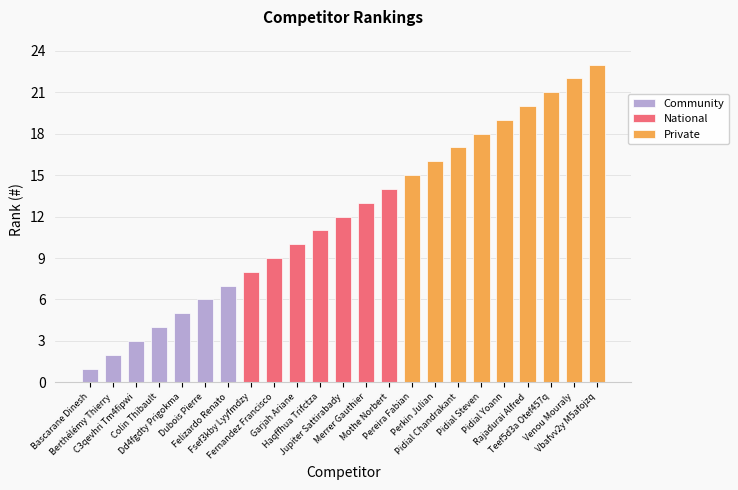

Reading left to right, list all the values displayed in this chart.

Bascarane Dinesh=1	Berthélémy Thierry=2	C3qevhri Tm4fipwi=3	Colin Thibault=4	Dd4fgdty Prigokma=5	Dubois Pierre=6	Felizardo Renato=7	Fsef3kby Lyyfmdzy=8	Fernandez Francisco=9	Garjah Ariane=10	Haqffhua Trifctza=11	Jupiter Sattirabady=12	Merrer Gauthier=13	Mothe Norbert=14	Pereira Fabian=15	Perkin Julian=16	Pidial Chandrakant=17	Pidial Steven=18	Pidial Yoann=19	Rajadurai Alfred=20	Teef5d3a Otef457q=21	Venou Mouraly=22	Vbafvv2y M5afojzq=23